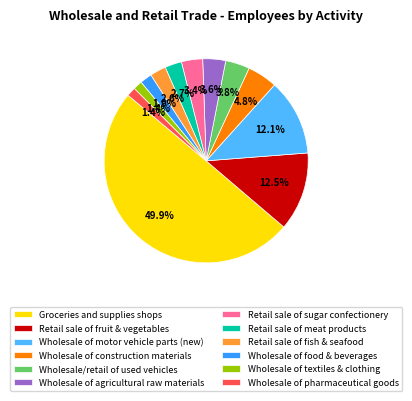

Which category has the biggest portion of the pie?

Groceries and supplies shops